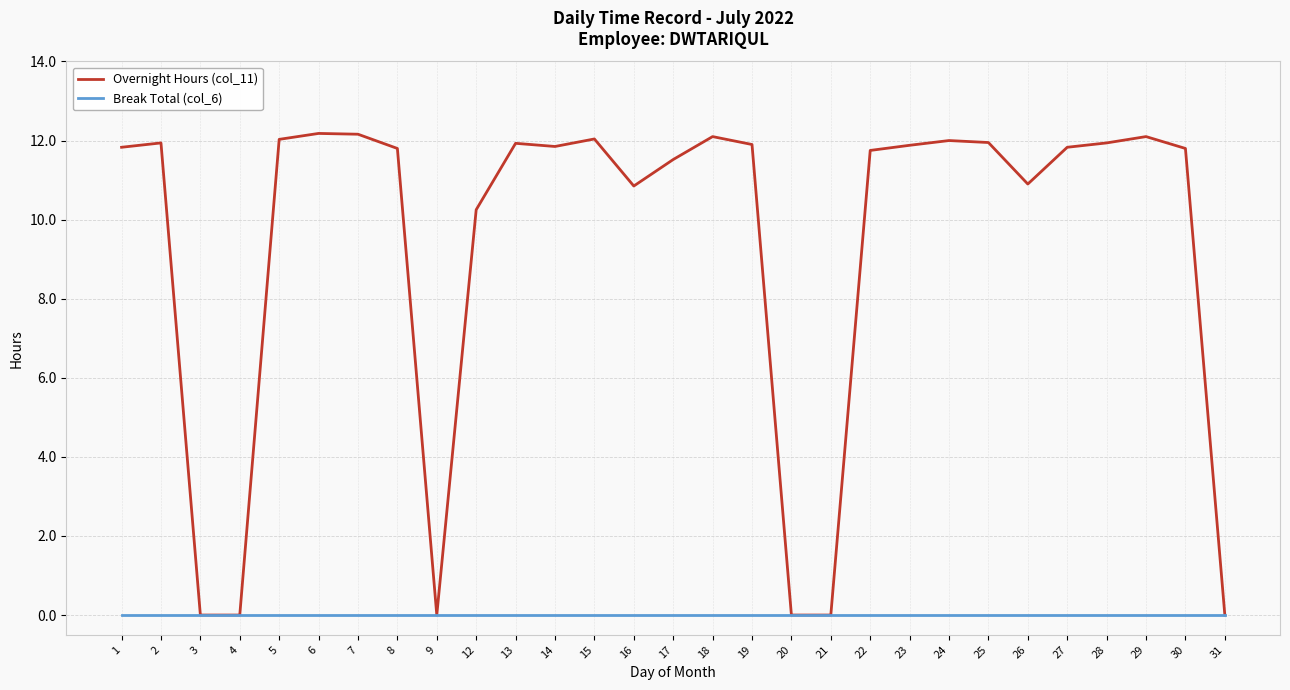

What is the greatest value displayed?

12.2